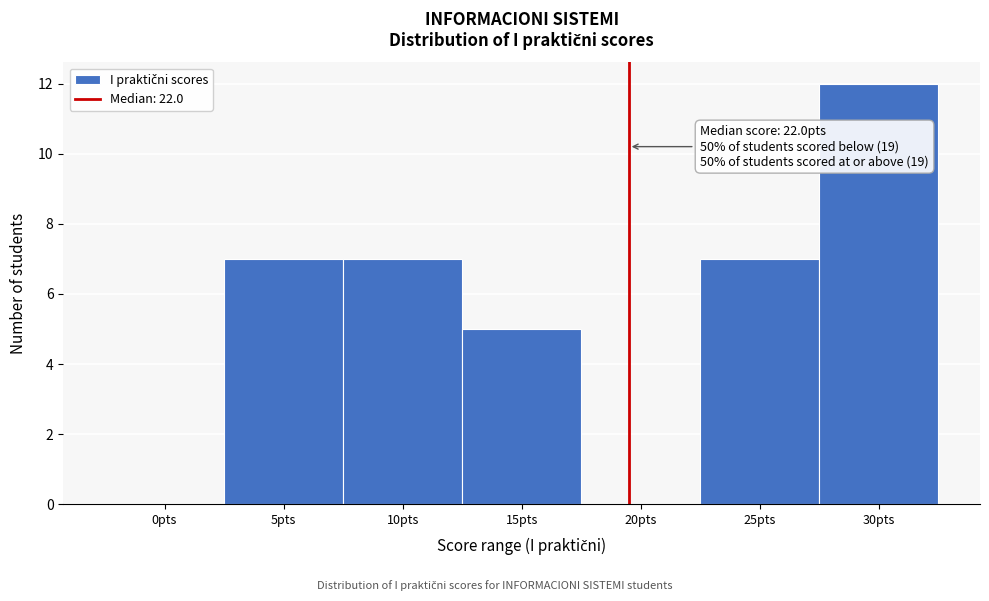

Reading left to right, extract all data points from this chart.

0pts=0	5pts=7	10pts=7	15pts=5	20pts=0	25pts=7	30pts=12